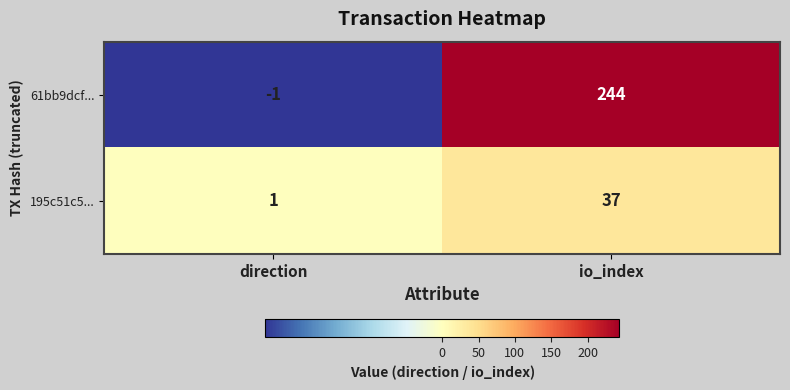

Which label corresponds to the largest value in the chart?

io_index